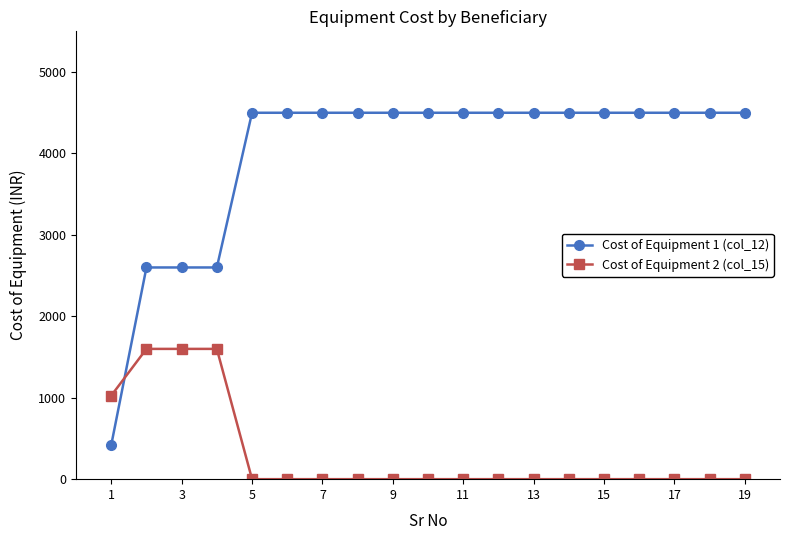

List the series in order of their overall mean, lowest first.

Cost of Equipment 2 (col_15), Cost of Equipment 1 (col_12)